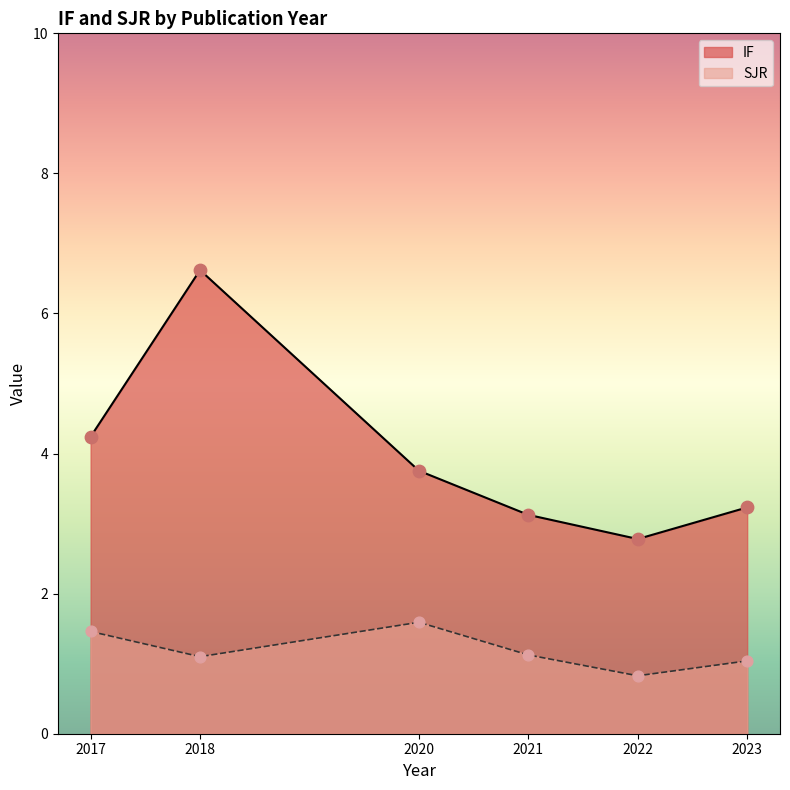

At which category is the sum across all series the highest?

2018